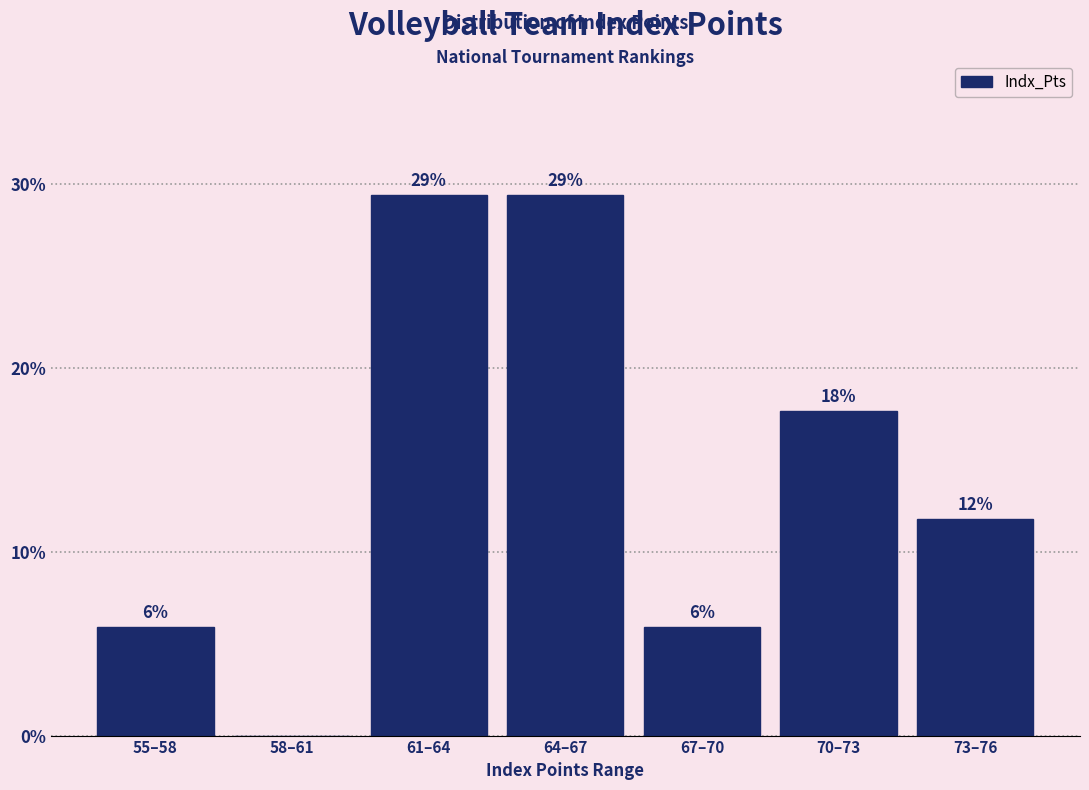

Are the bars horizontal?

No